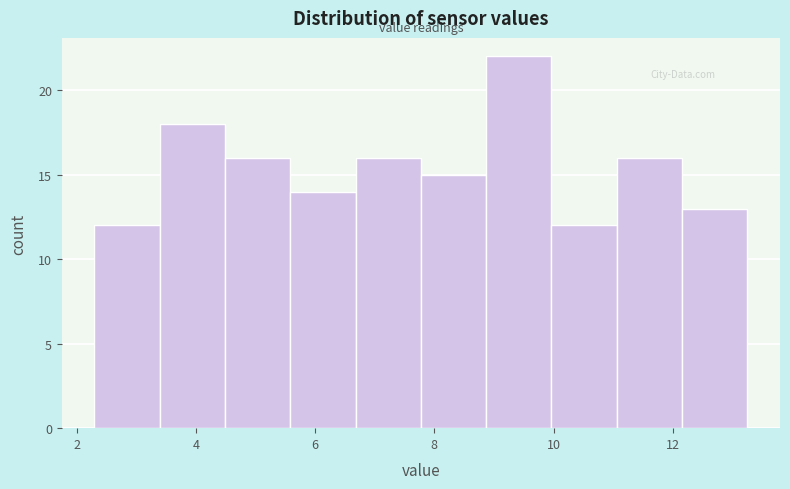

Reading left to right, transcribe this chart: for each bar, give the range it covers on the x-axis and its height. Neither the bar edges nor the heights are printed on the chart, so give them approximately, as read against the axes.

2.4 to 3.4: 12
3.4 to 4.4: 18
4.4 to 5.6: 16
5.6 to 6.6: 14
6.6 to 7.8: 16
7.8 to 8.8: 15
8.8 to 10.0: 22
10.0 to 11.0: 12
11.0 to 12.2: 16
12.2 to 13.2: 13